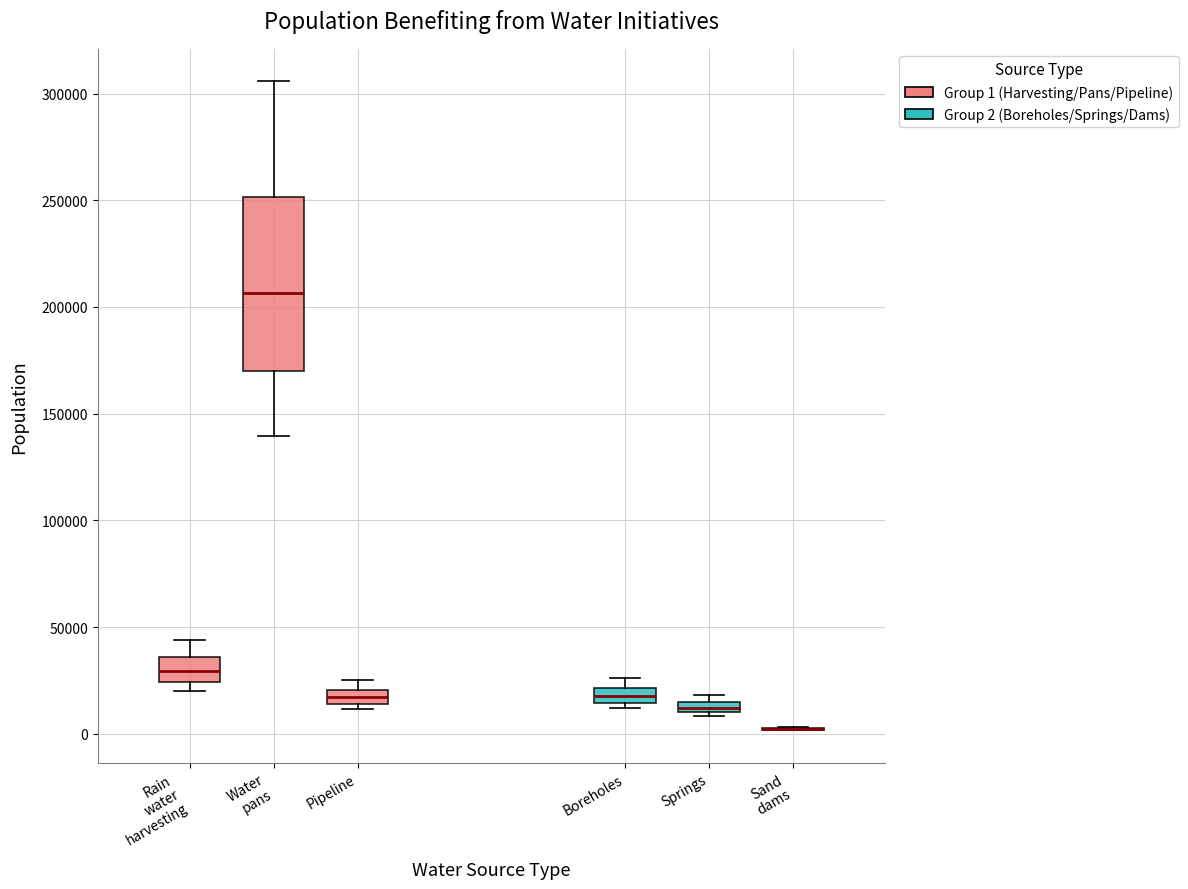

Where is the upper edge of the box for Springs on the y-axis? The values are not printed on the chart, so give them approximately, as read against the axis.

15000